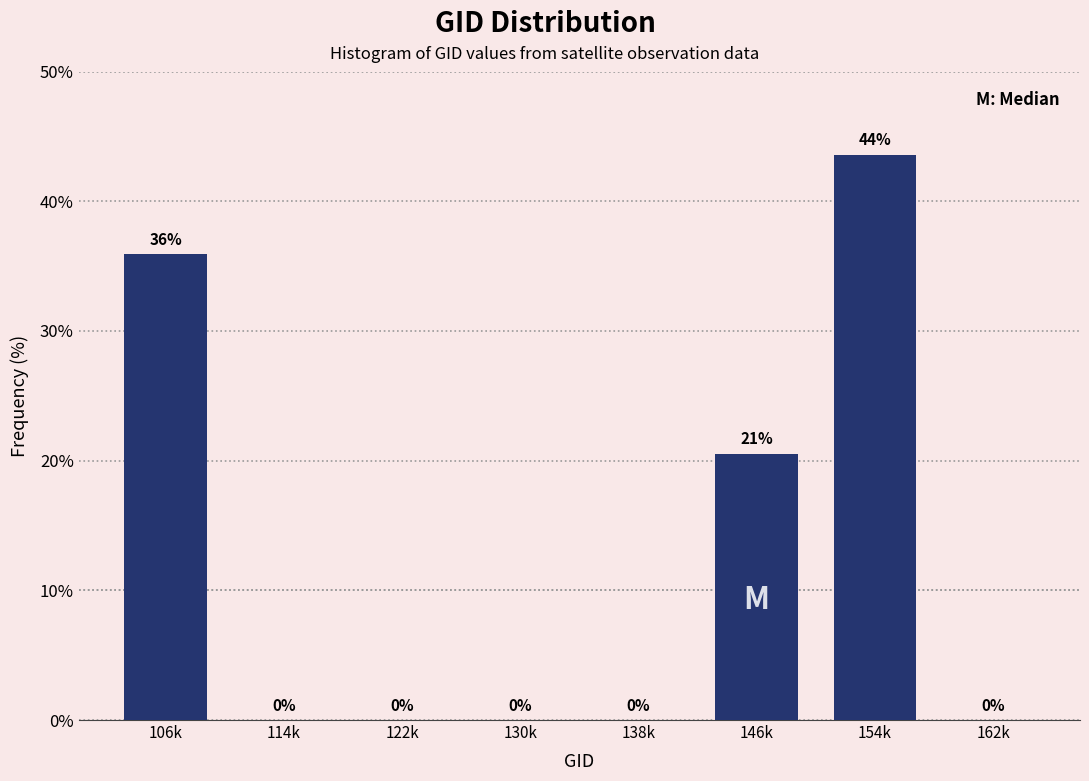

At which label is the value closest to 21?

146k